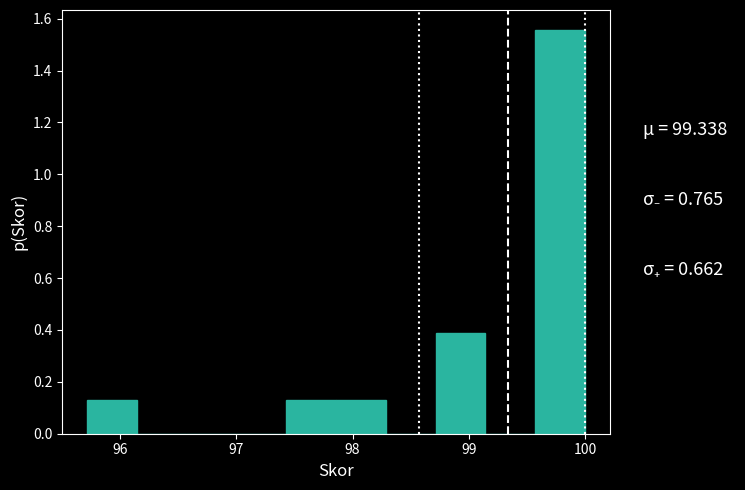

Reading left to right, list every bar in this chart as the range it spans on the x-axis followed by its height. Neither the bar edges nor the heights are printed on the chart, so give them approximately, as read against the axes.

95.7 to 96.1: 0.12
96.1 to 96.6: 0
96.6 to 97.0: 0
97.0 to 97.4: 0
97.4 to 97.9: 0.12
97.9 to 98.3: 0.12
98.3 to 98.7: 0
98.7 to 99.1: 0.38
99.1 to 99.6: 0
99.6 to 100.0: 1.56